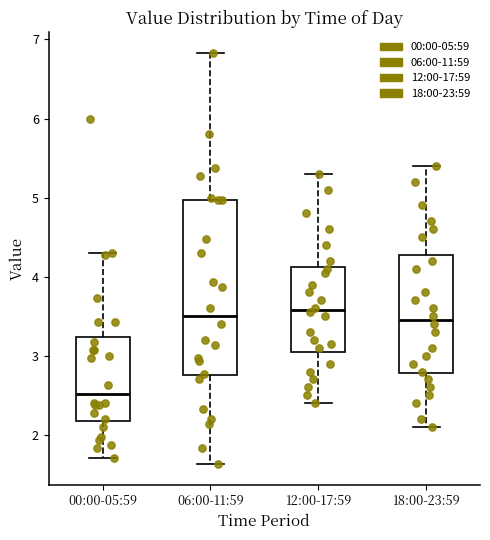

Which box is the tallest, from its lower edge to its upper edge?

06:00-11:59